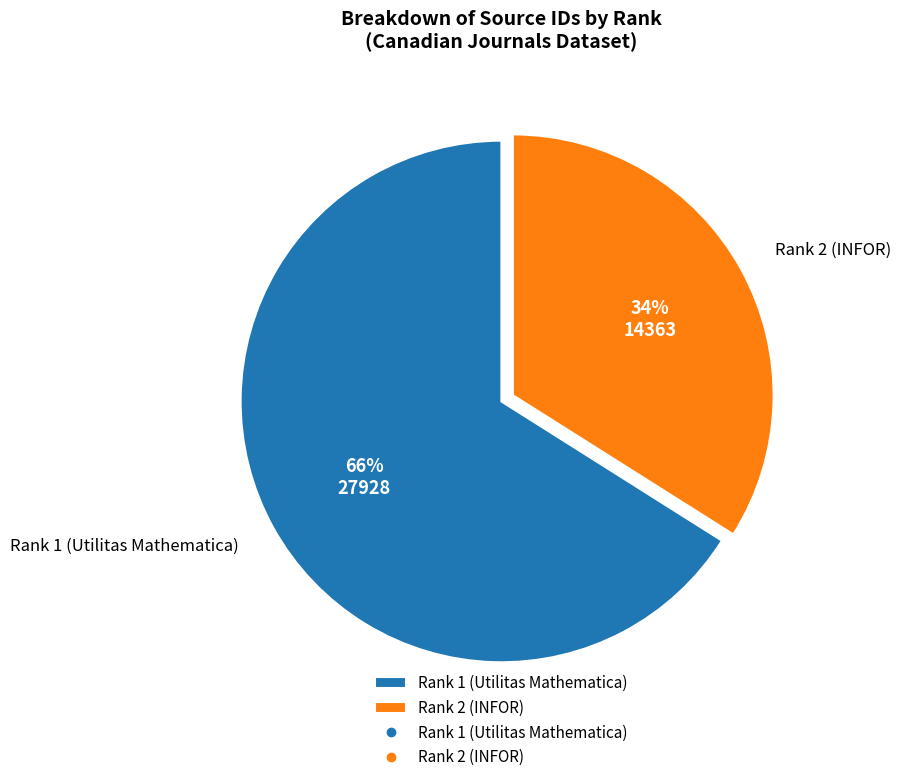

Do Rank 1 (Utilitas Mathematica) and Rank 2 (INFOR) together represent more than half of the pie?

Yes